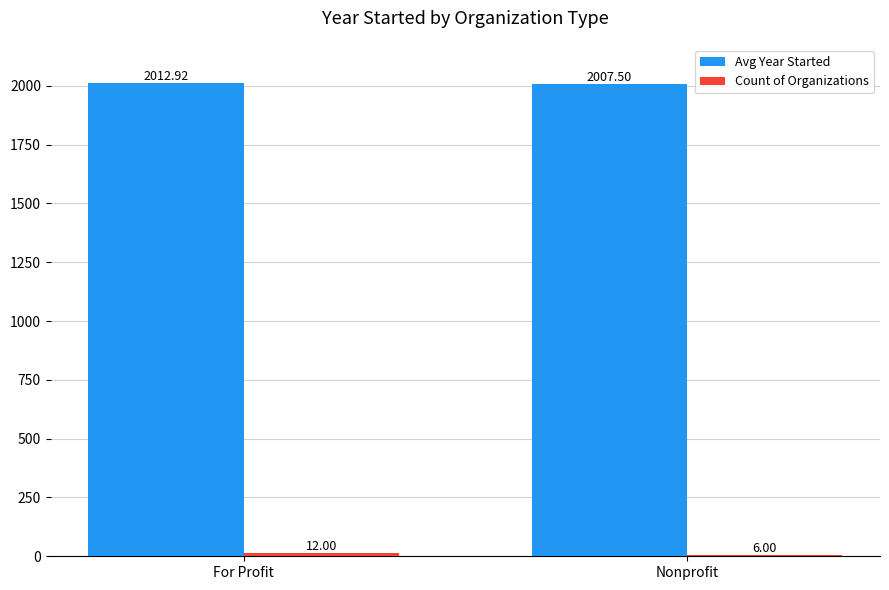

At which category is the sum across all series the highest?

For Profit